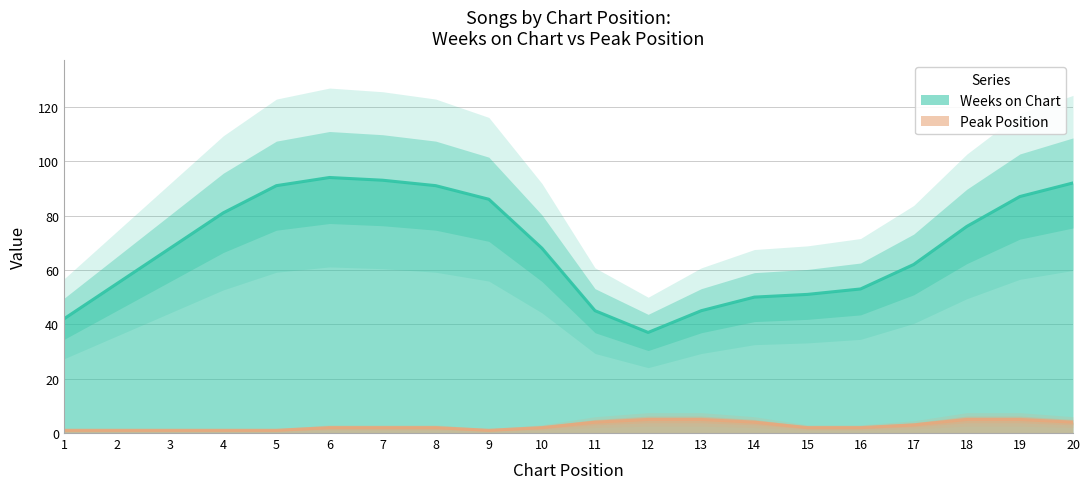

In Peak Position, how many points are higher than both neighbors (excluding endpoints)?

5